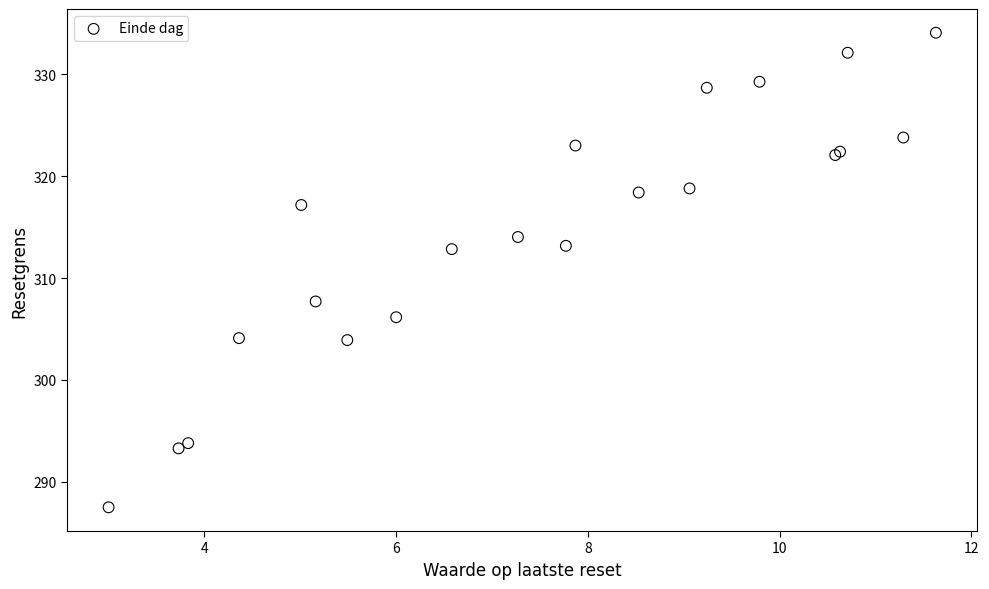

What Y value in the scatter plot is closest to 310?

307.7